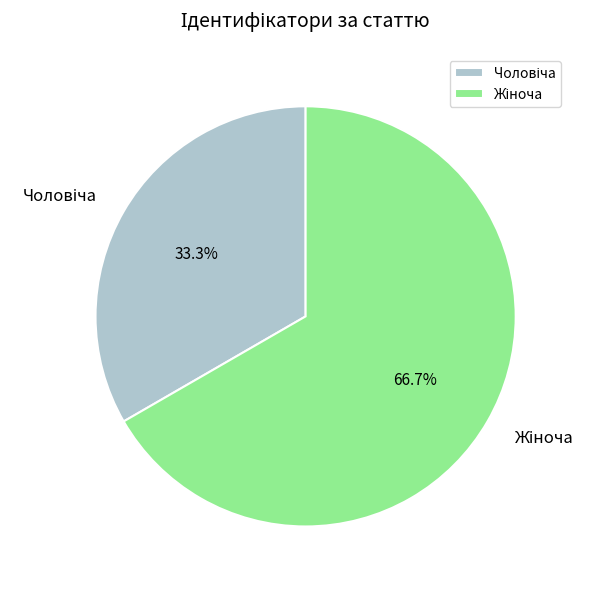

Is there a majority slice in this chart?

Yes